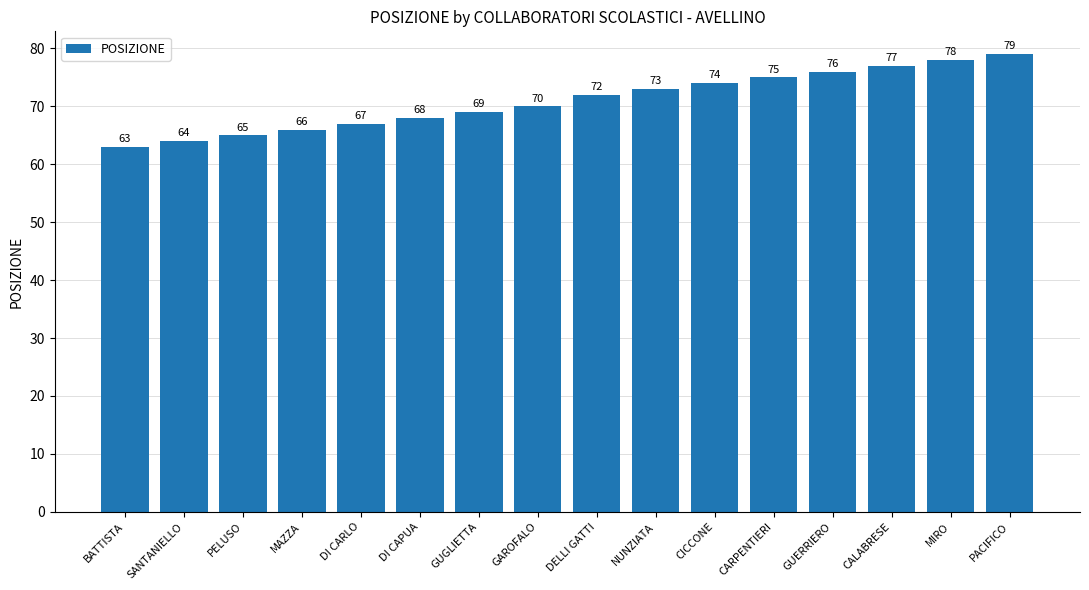

Which category has the highest value across all series?

PACIFICO